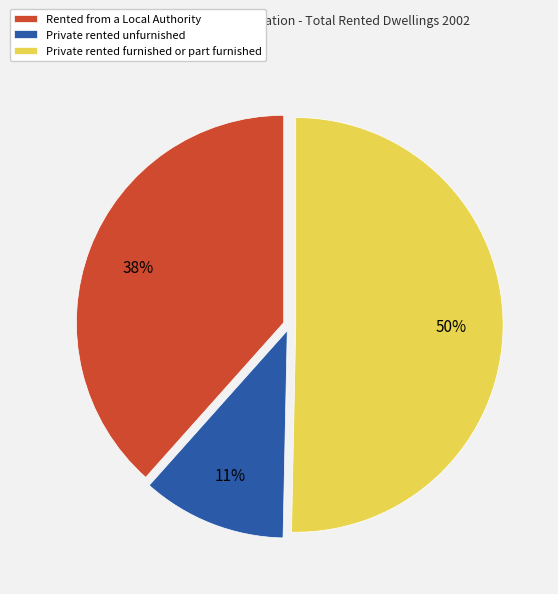

To the nearest percent, what percentage of the pie is Rented from a Local Authority?

38%